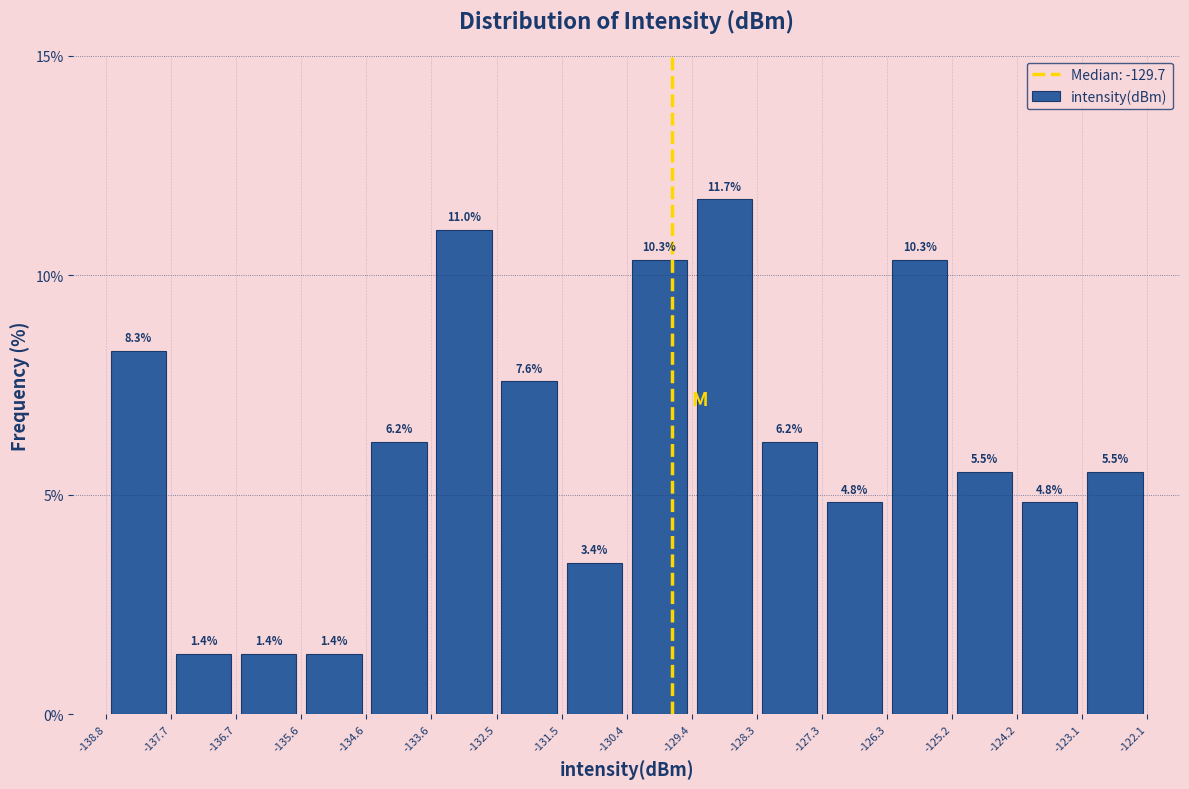

Reading left to right, list every bar in this chart as the range it spans on the x-axis followed by its height.

-138.8 to -137.7: 8.3
-137.7 to -136.7: 1.4
-136.7 to -135.6: 1.4
-135.6 to -134.6: 1.4
-134.6 to -133.6: 6.2
-133.6 to -132.5: 11.0
-132.5 to -131.5: 7.6
-131.5 to -130.4: 3.4
-130.4 to -129.4: 10.3
-129.4 to -128.3: 11.7
-128.3 to -127.3: 6.2
-127.3 to -126.3: 4.8
-126.3 to -125.2: 10.3
-125.2 to -124.2: 5.5
-124.2 to -123.1: 4.8
-123.1 to -122.1: 5.5